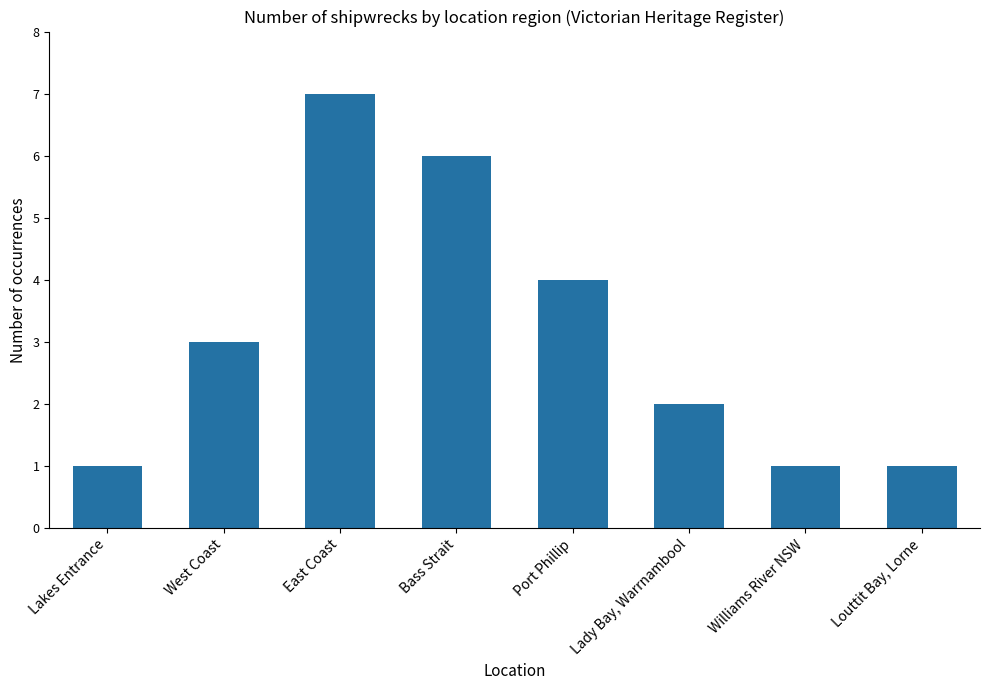

True or false: the data shows 4 at West Coast.

False